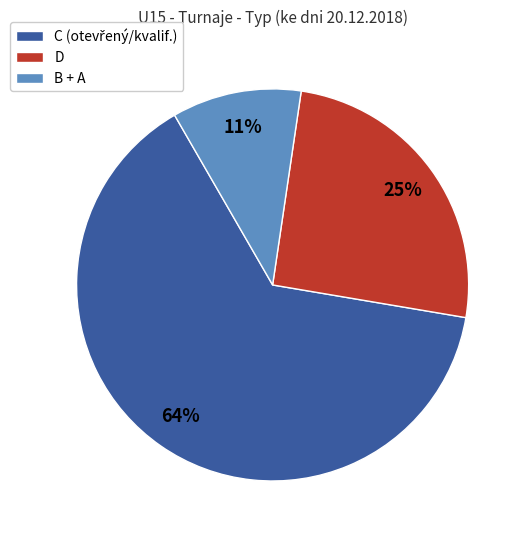

To the nearest percent, what is the difference between the largest and smallest slice percentages?

53%